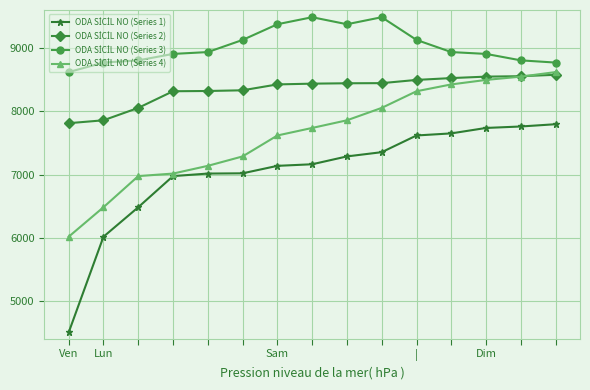

What is the minimum value shown in the chart?

4505